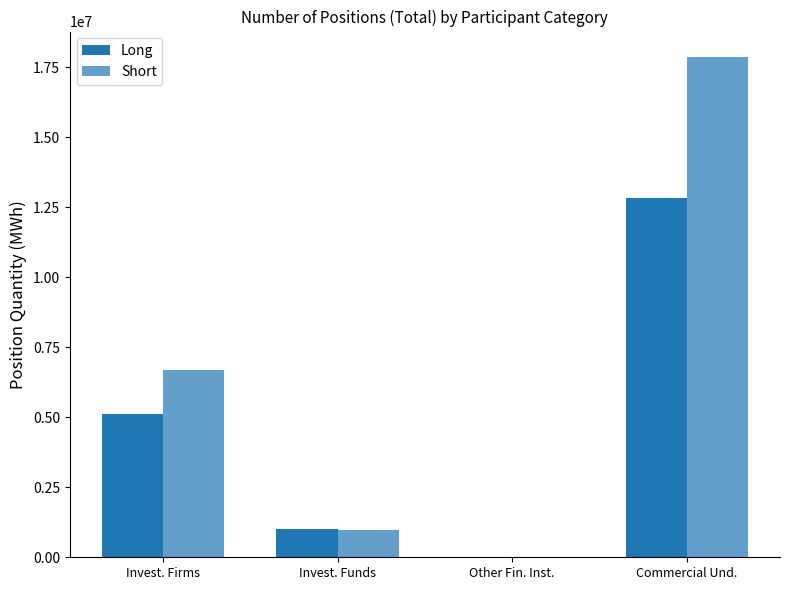

Is it true that Short equals 989263 at Invest. Funds?

True